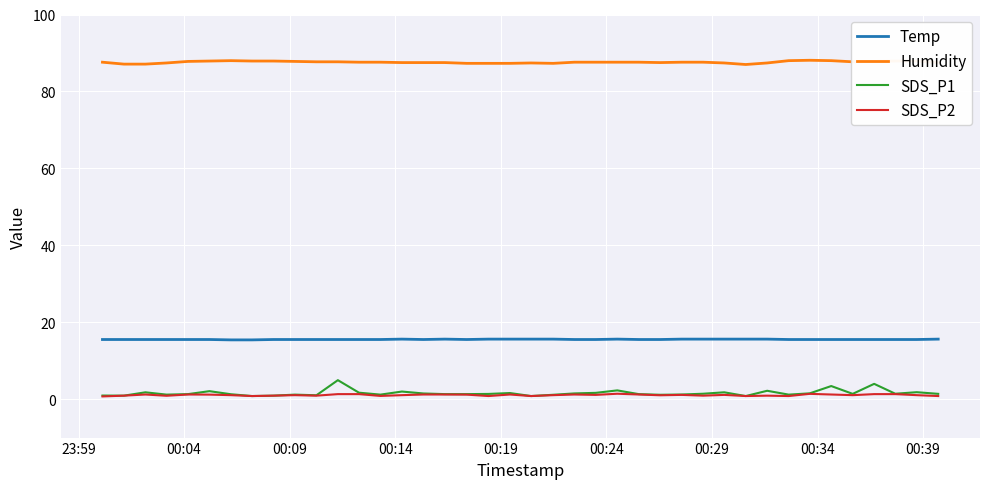

What is the average value of the SDS_P1 series?

1.6